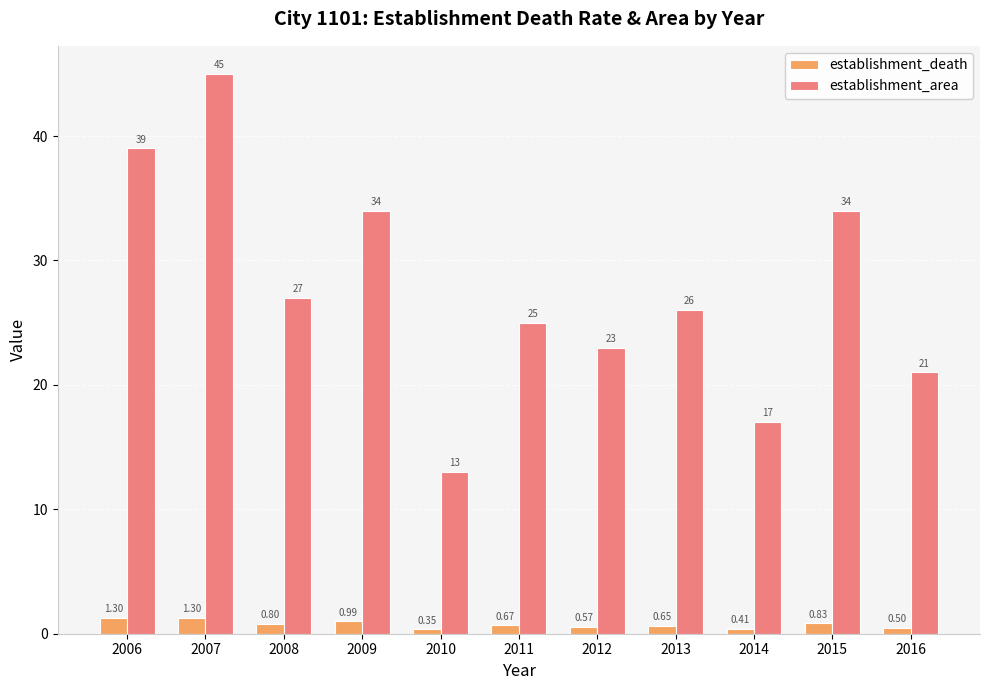

Is the value of establishment_area at 2014 greater than the value of establishment_death at 2007?

Yes